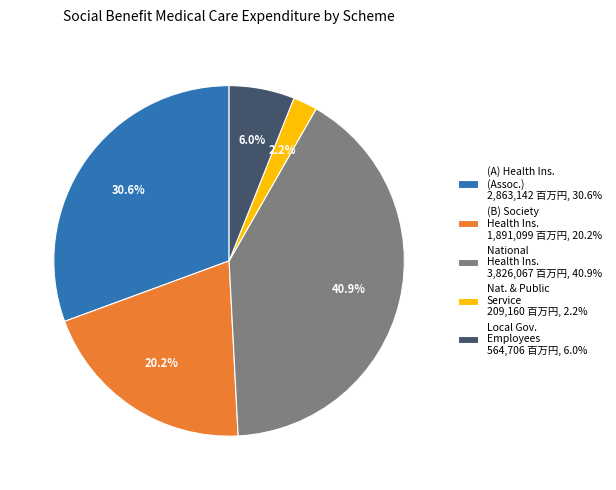

What is the ratio of the value at National Health Ins. 3,826,067 百万円, 40.9% to the value at Local Gov. Employees 564,706 百万円, 6.0%?

6.8